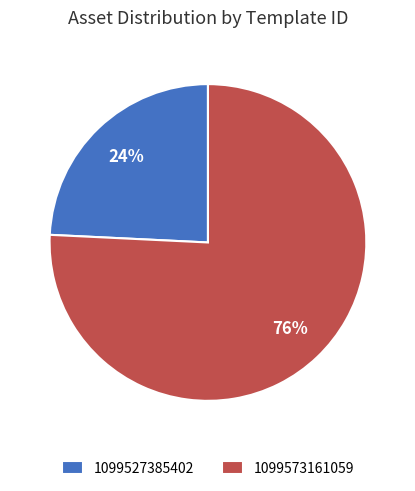

To the nearest percent, what is the difference between the largest and smallest slice percentages?

52%